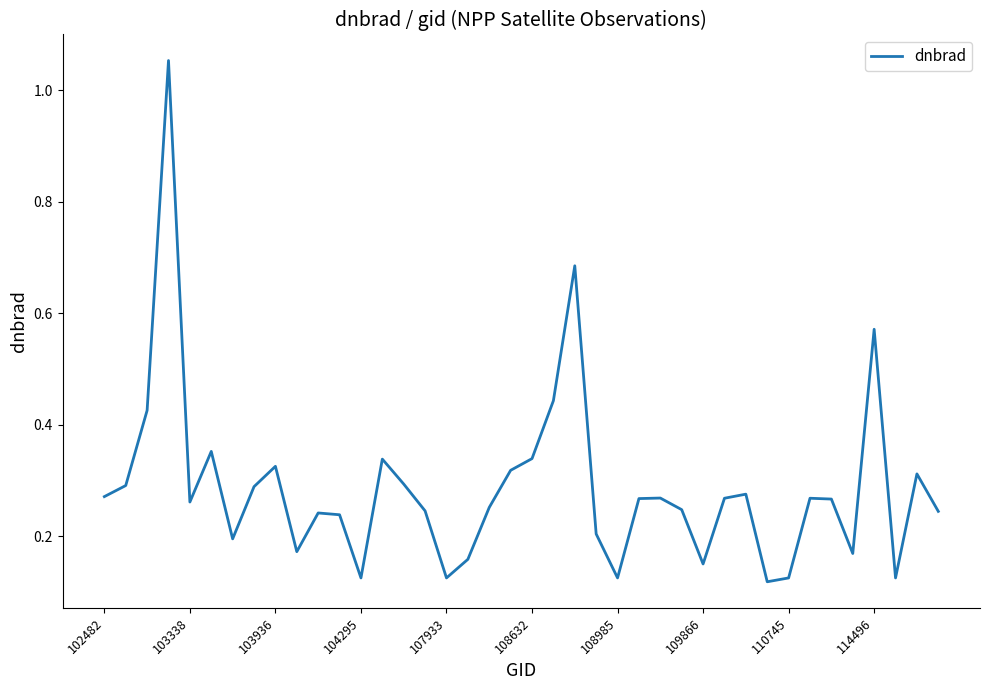

Is this an area chart (filled region under the line)?

No